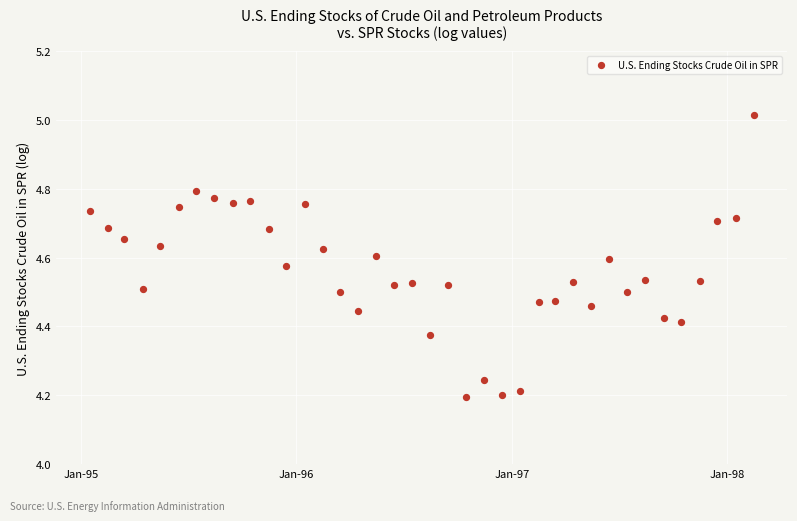

What is the range of Y values (max minus min)?

0.8